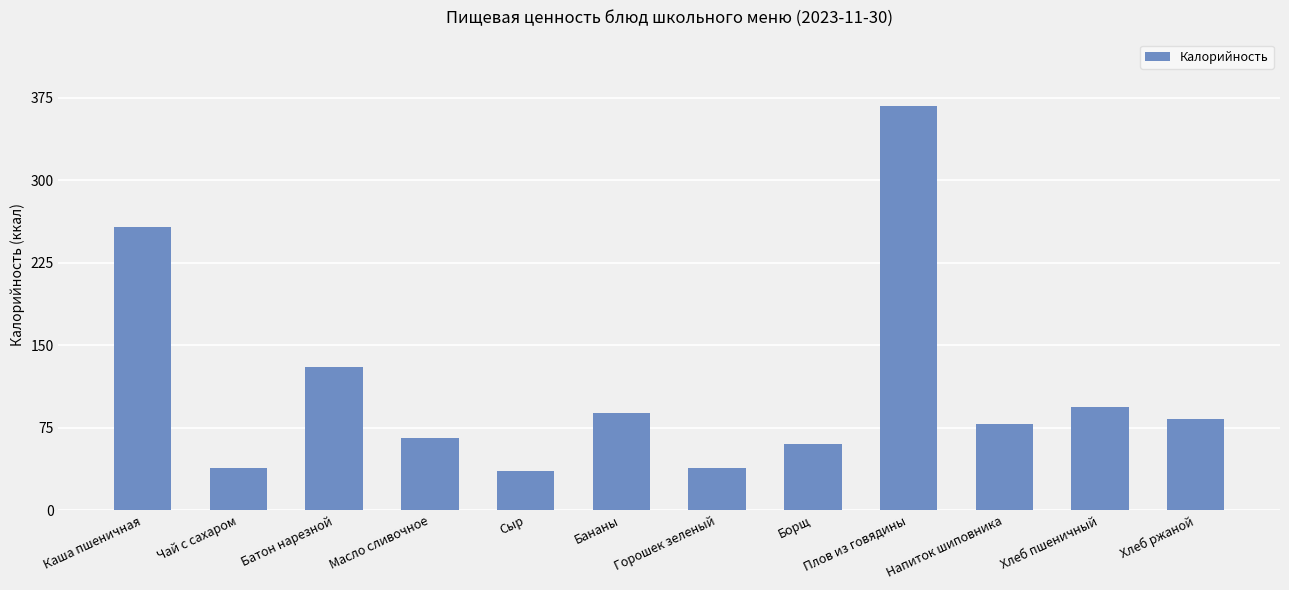

Where is the data nearest to the value 201?

Каша пшеничная